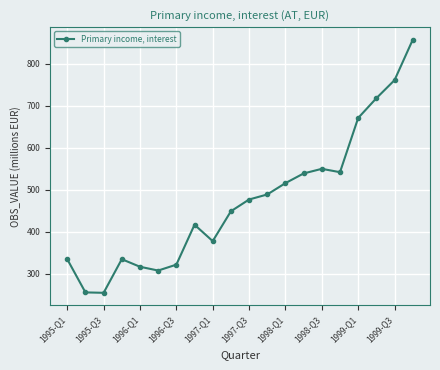

What is the value of the 10th point from the left?

449